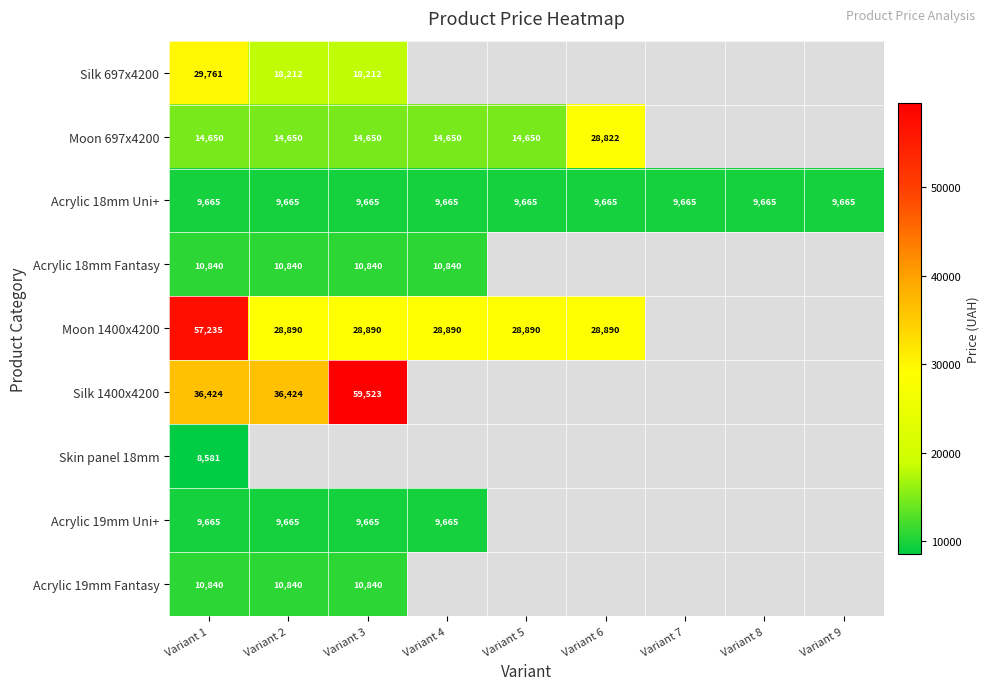

Is the value of Acrylic 18mm Fantasy at Variant 2 greater than the value of Acrylic 19mm Uni+ at Variant 1?

Yes